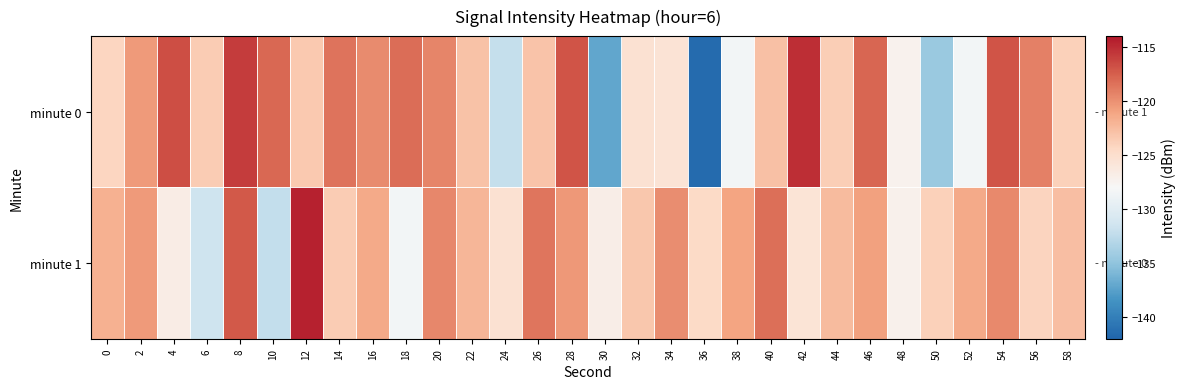

Which series has the largest total across all categories?

minute 1